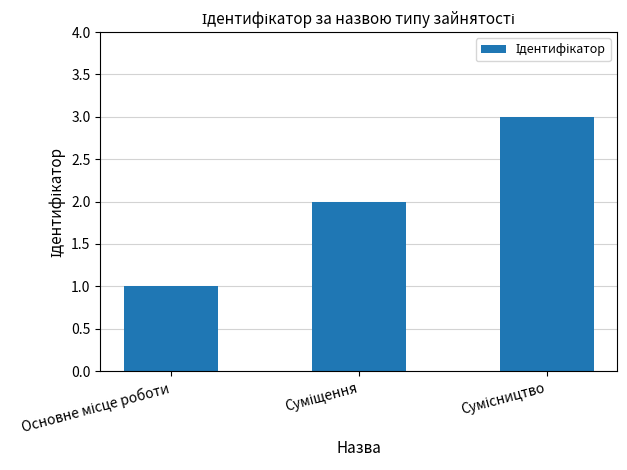

What is the greatest value displayed?

3